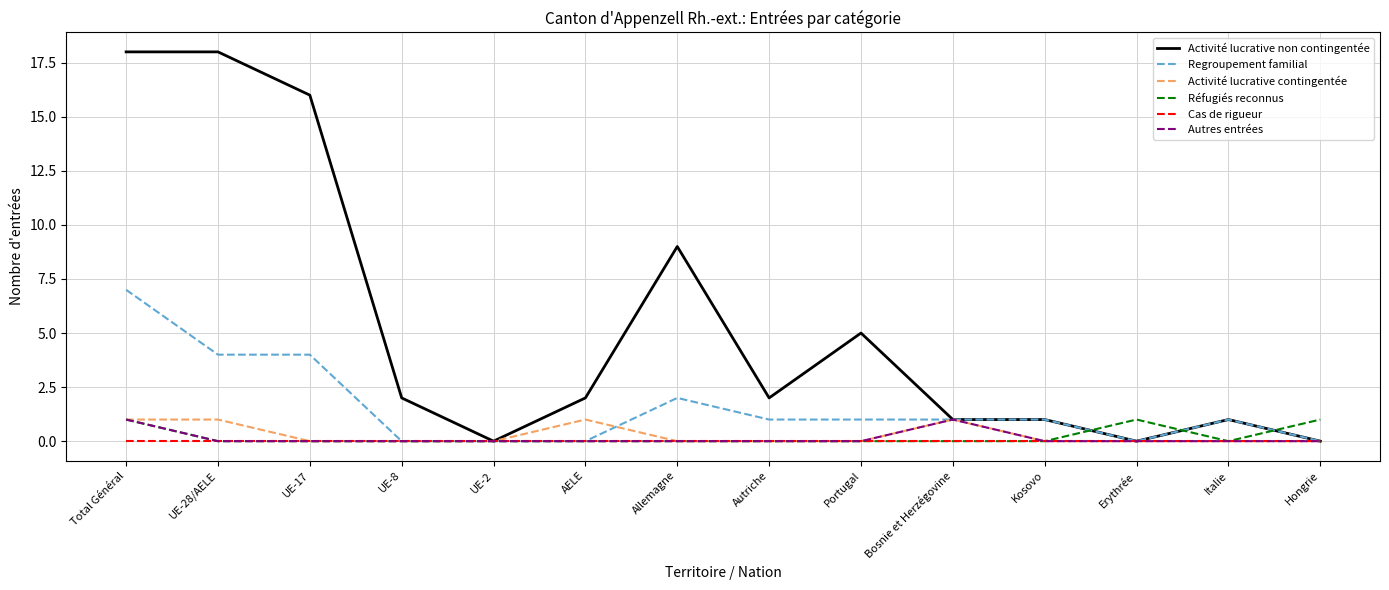

What is the greatest value displayed?

18